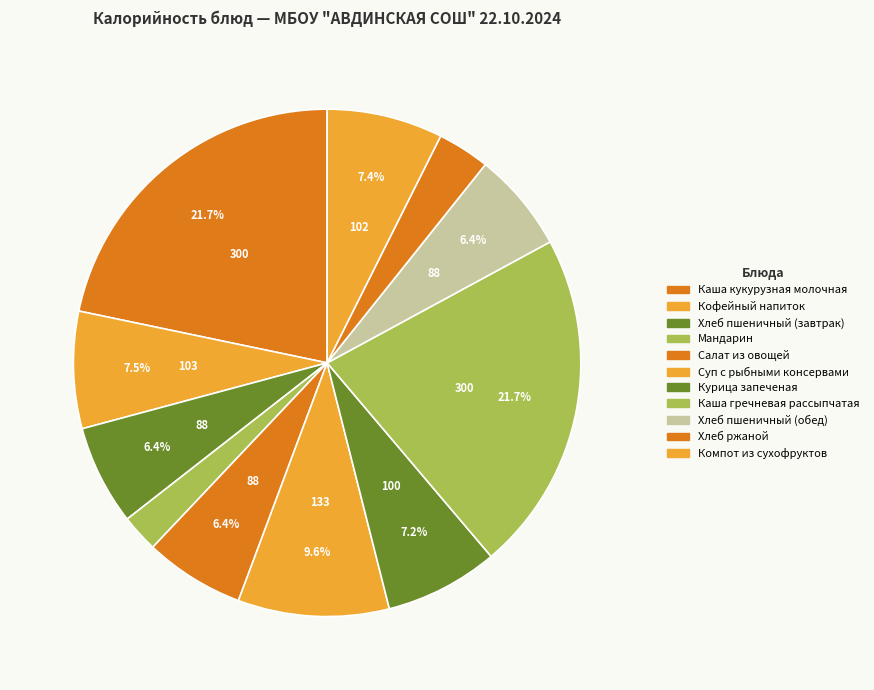

How many slices are in this pie chart?

11